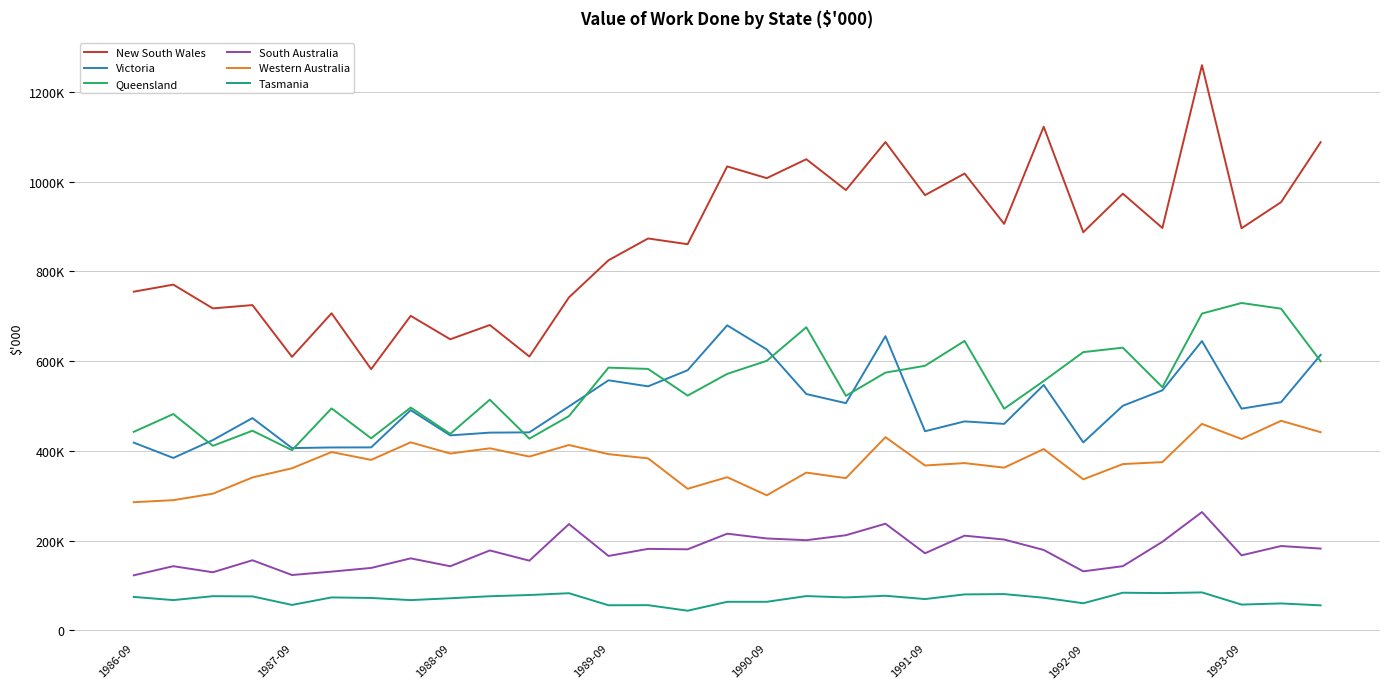

What are all the series names shown in the legend?

New South Wales, Victoria, Queensland, South Australia, Western Australia, Tasmania